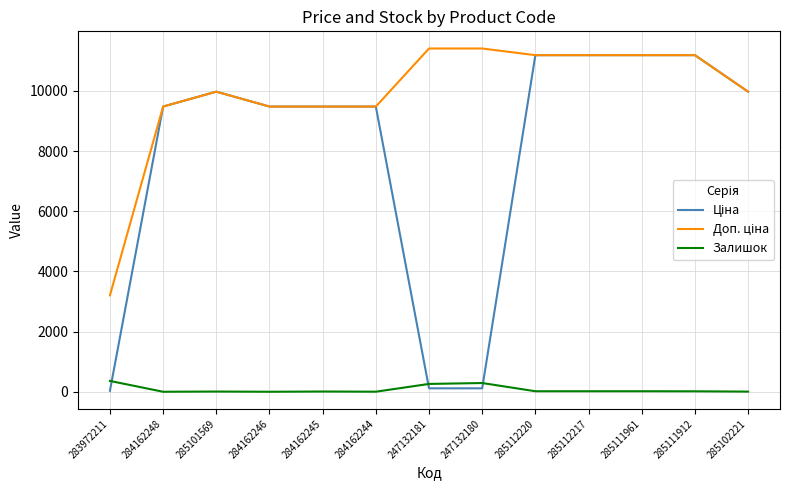

What is the sum of all Залишок values?

998.0